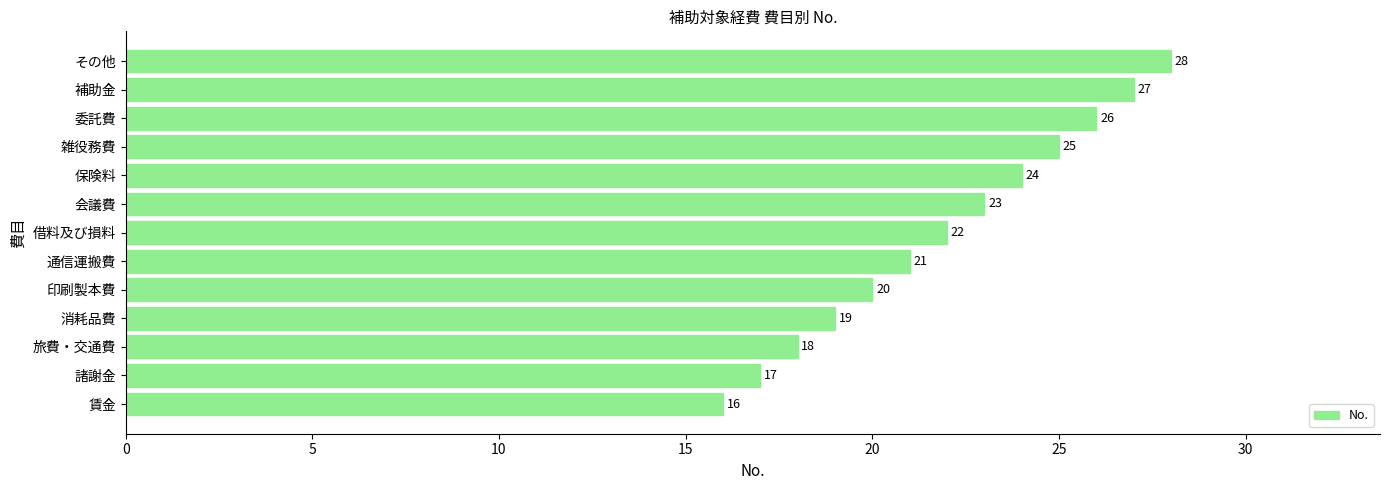

Rank the categories by value from highest to lowest.

その他, 補助金, 委託費, 雑役務費, 保険料, 会議費, 借料及び損料, 通信運搬費, 印刷製本費, 消耗品費, 旅費・交通費, 諸謝金, 賃金